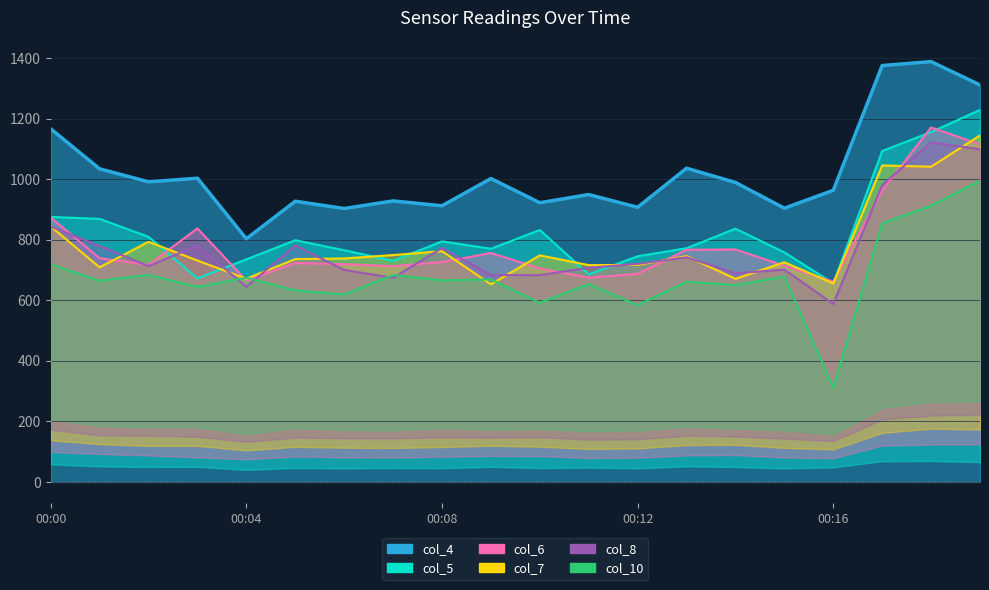

True or false: col_4 and col_5 cross at least once.

False